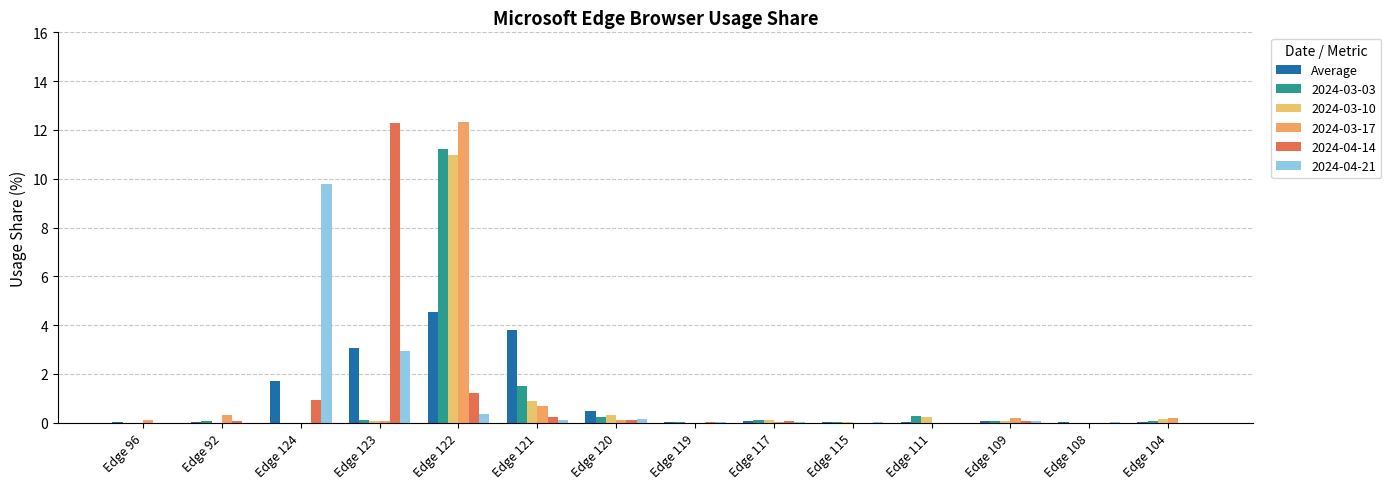

What is the maximum value shown in the chart?

12.3